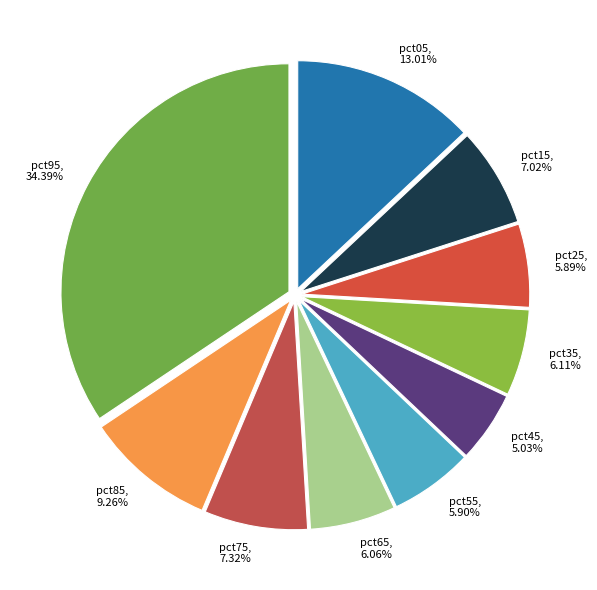

Which slice is the smallest?

pct45